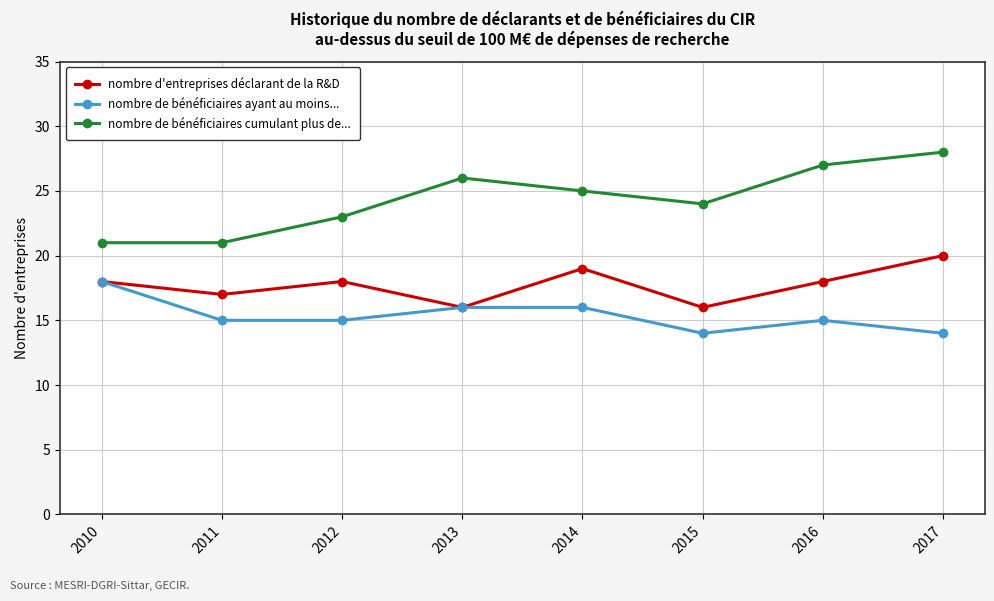

True or false: nombre d'entreprises déclarant de la R&D has a value of 18 at 2016.

True